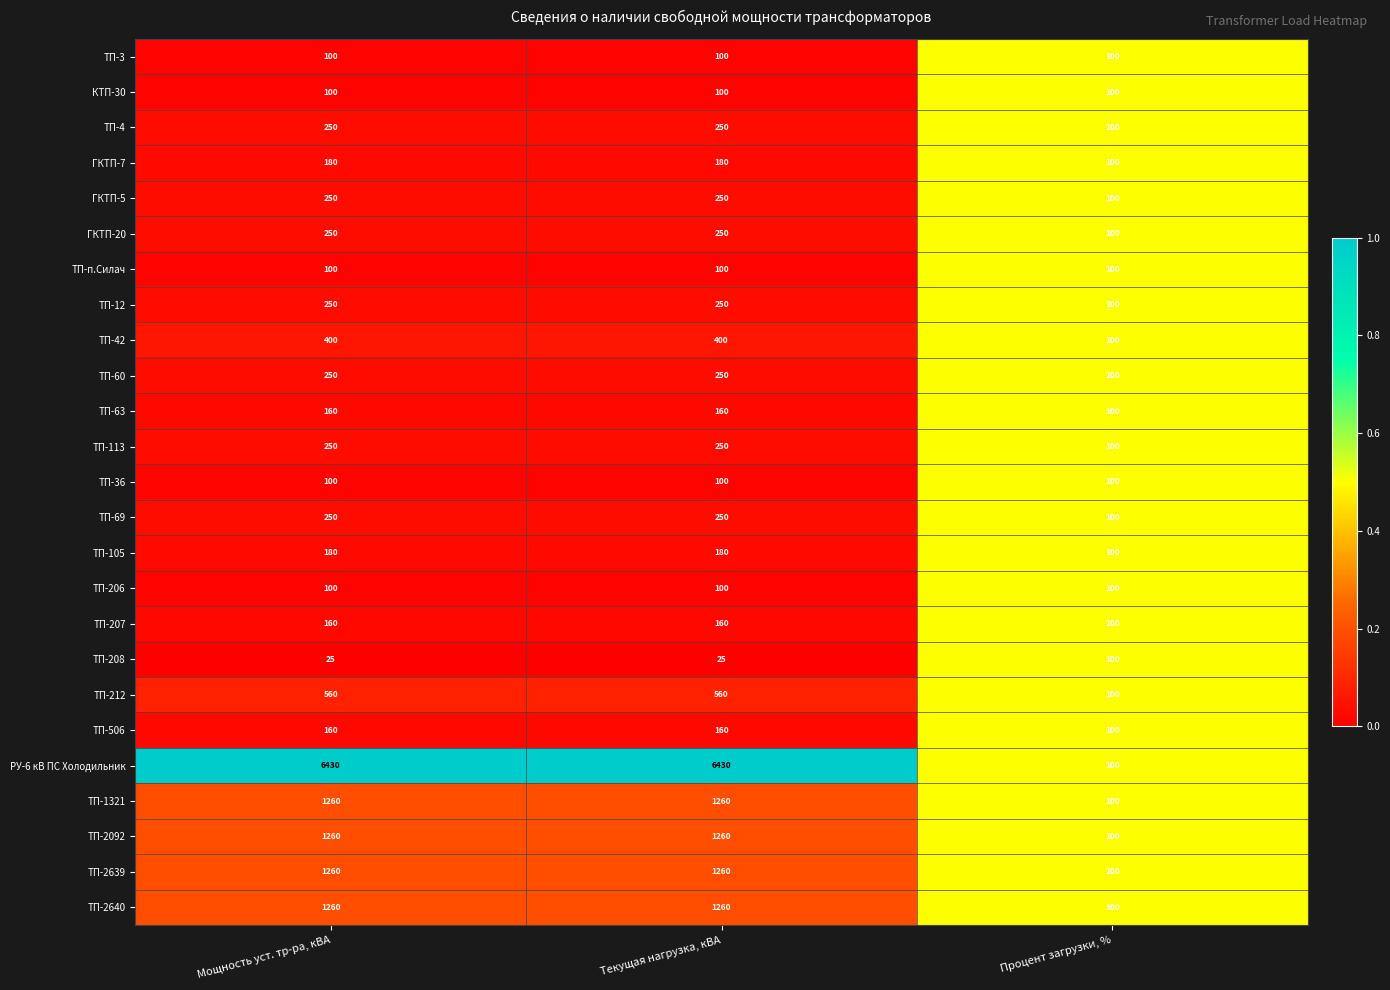

What is the total value across all series at Мощность уст. тр-ра, кВА?

15545